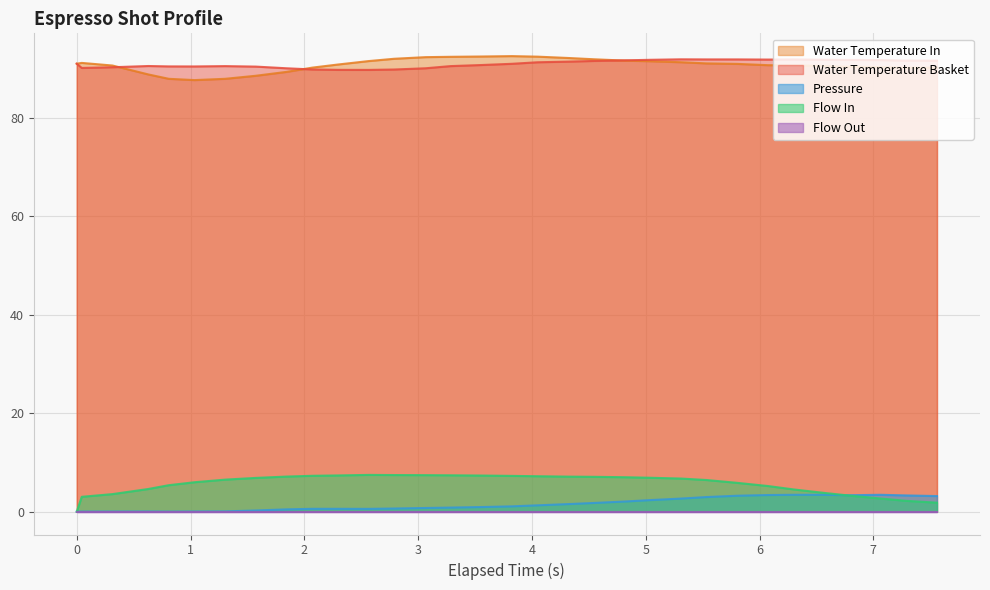

True or false: flow_in and water_temperature_in intersect in this chart.

False